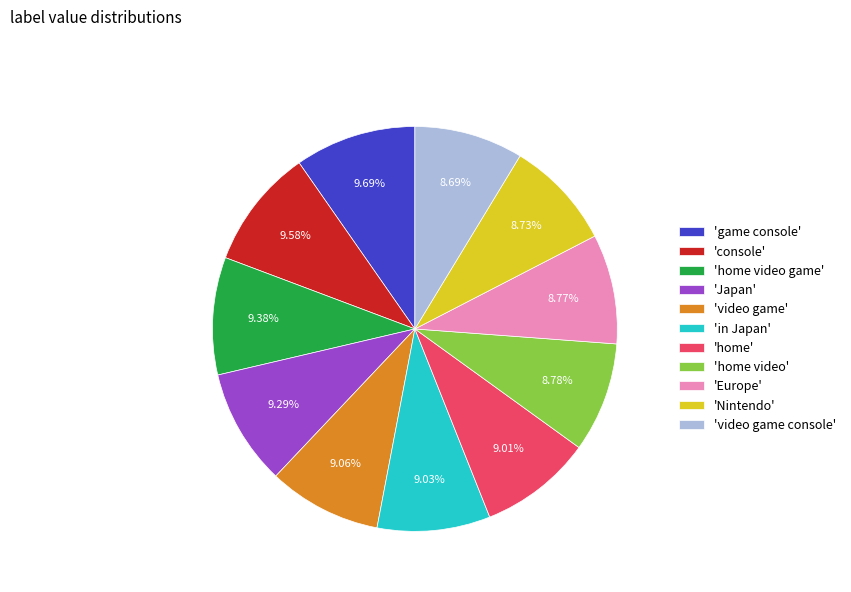

Is 'game console' the majority of the pie?

No